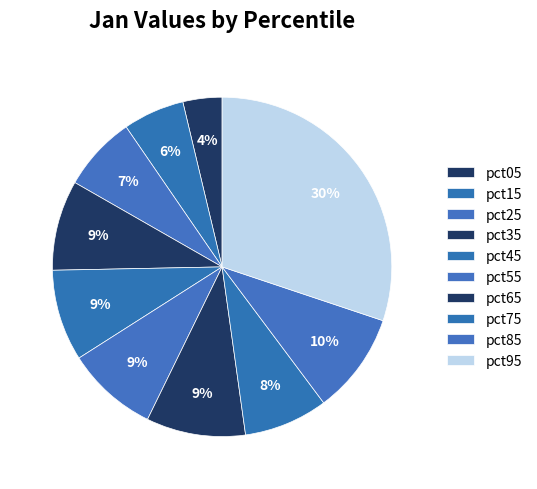

Is pct45 the majority of the pie?

No